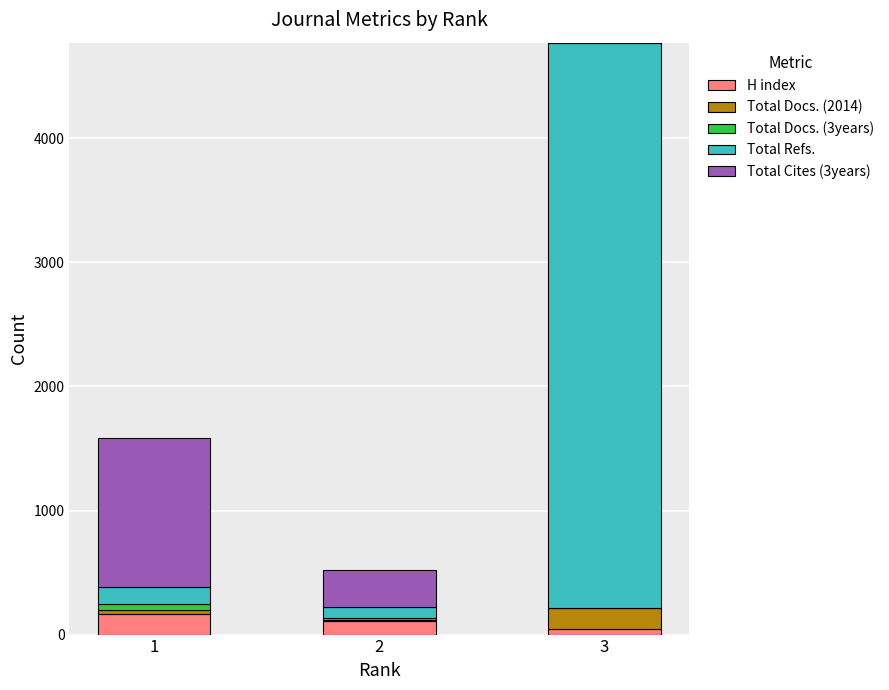

At which category is the sum across all series the highest?

3